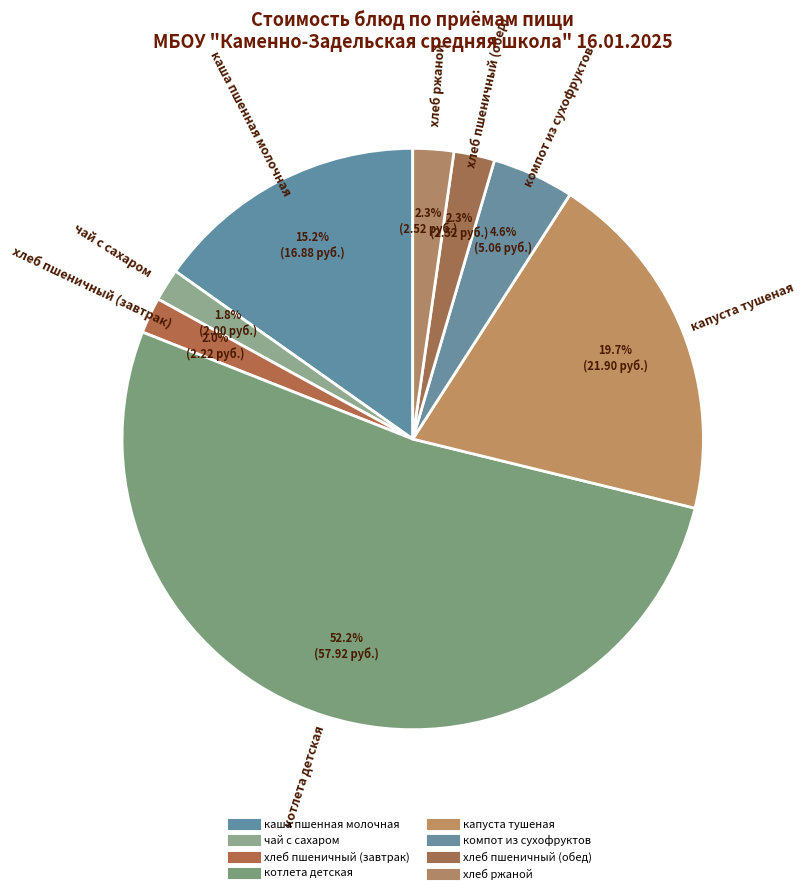

To the nearest percent, what portion does хлеб ржаной represent?

2%